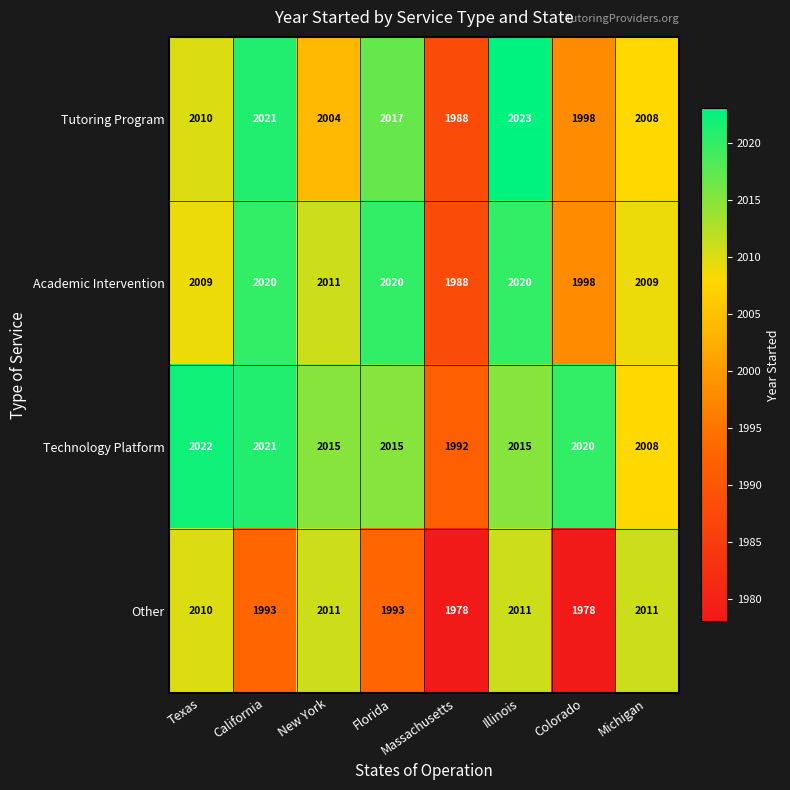

What is the difference between the maximum and minimum values in the Technology Platform series?

30